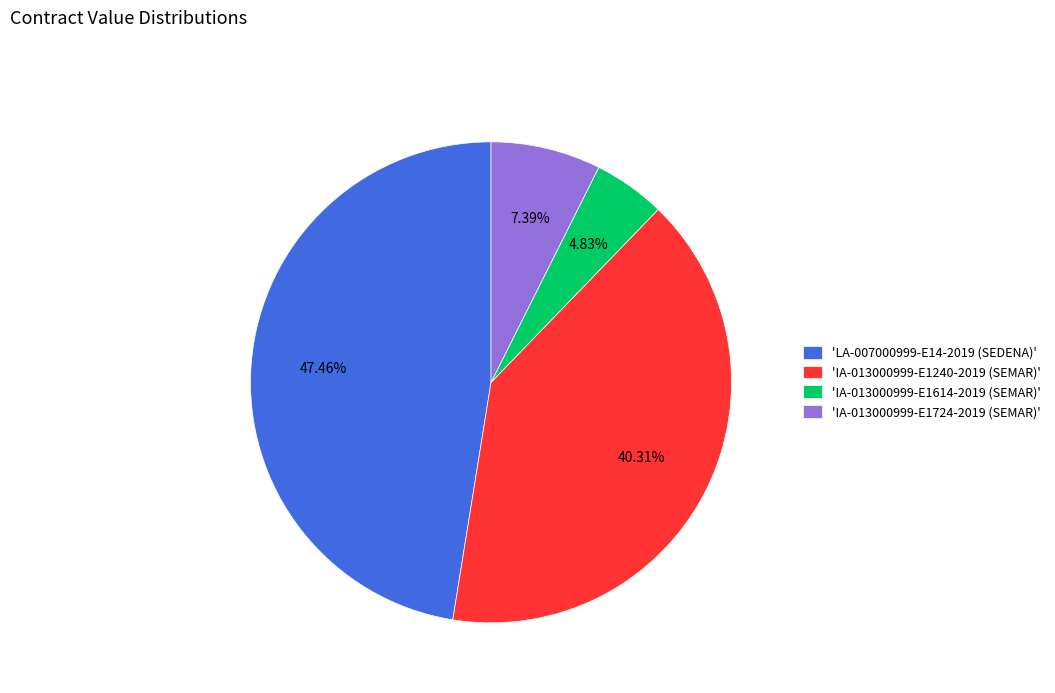

Is 'IA-013000999-E1614-2019 (SEMAR)' the majority of the pie?

No